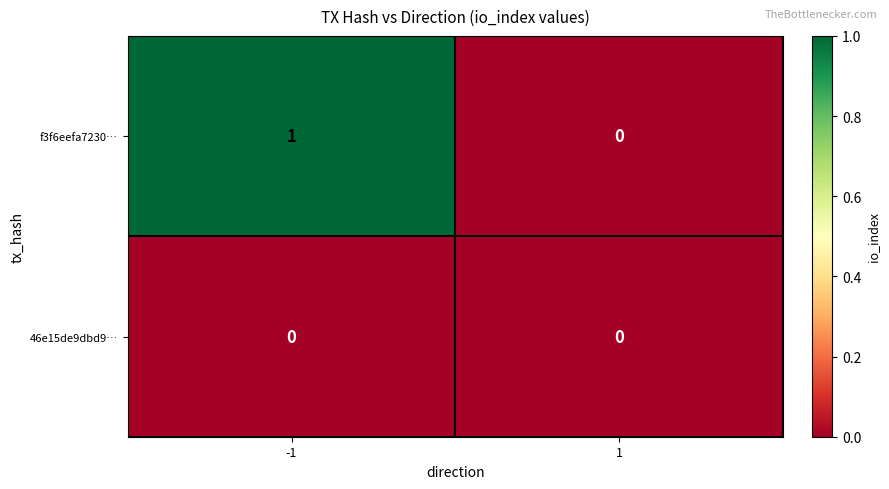

Which series has the largest total across all categories?

f3f6eefa7230…